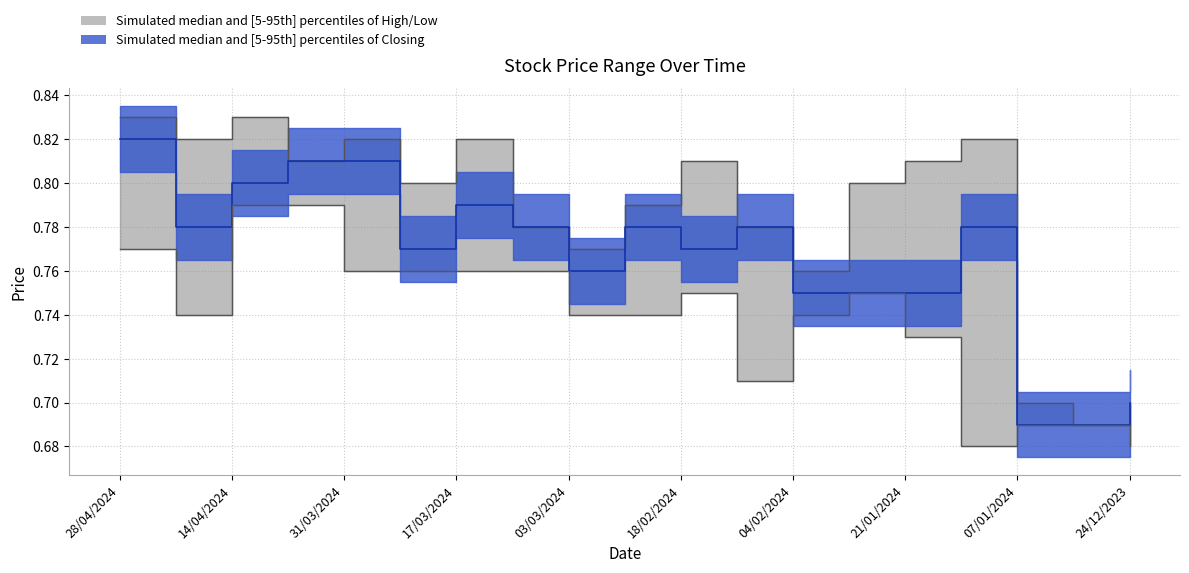

True or false: Low and Closing intersect in this chart.

False